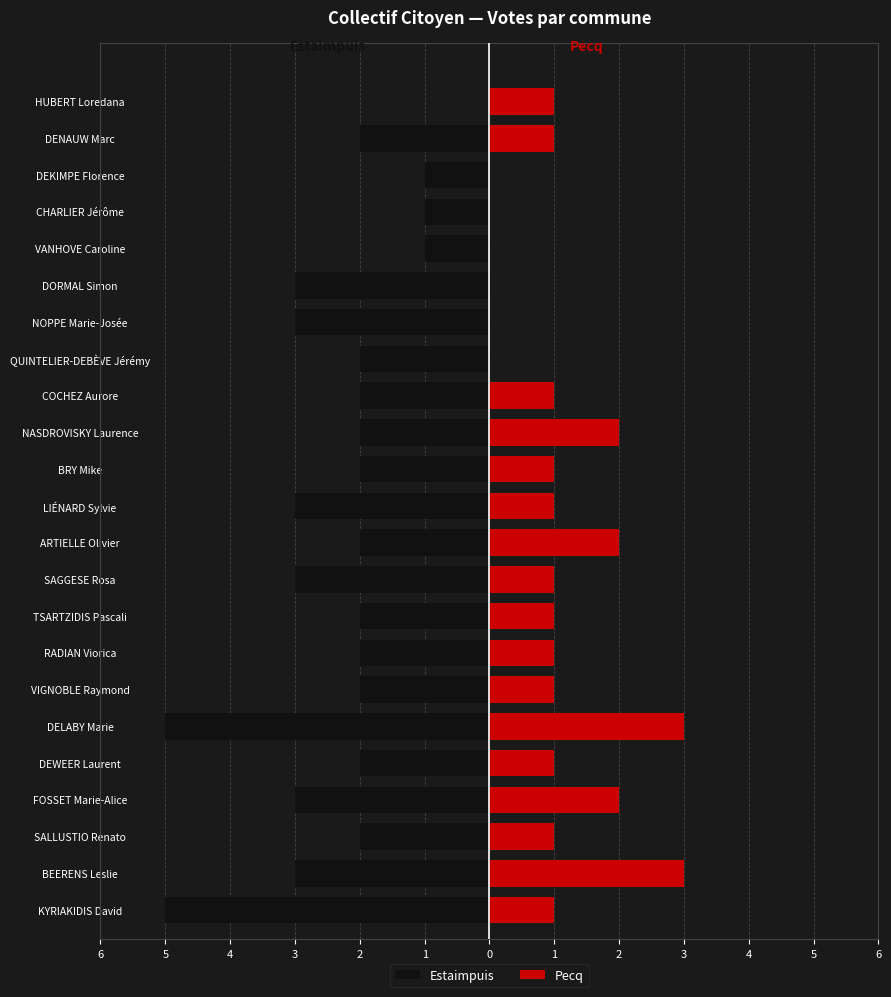

What is the label of the 12th bar from the right?

LIÉNARD Sylvie